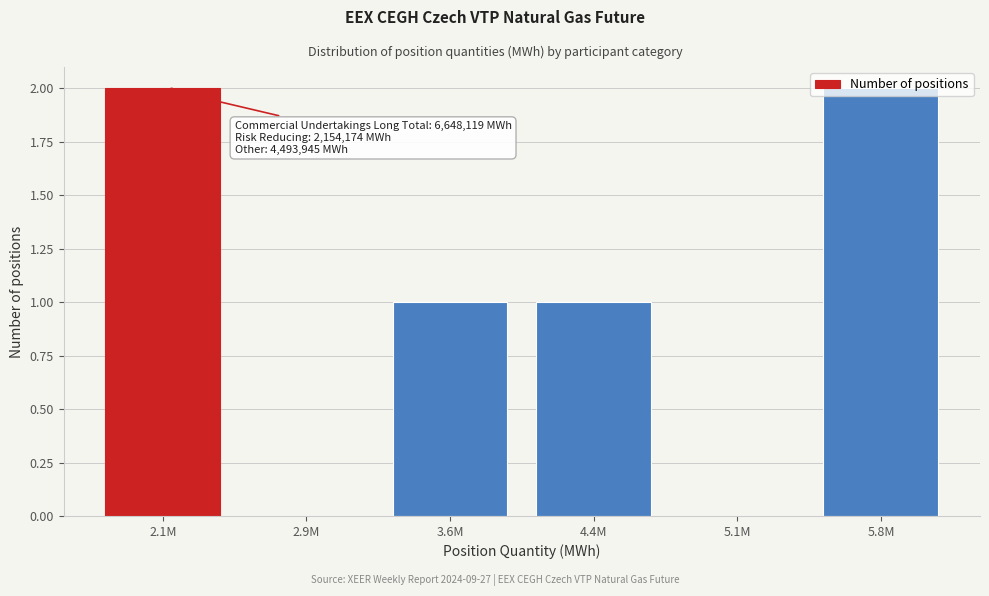

What is the sum of all values?

6